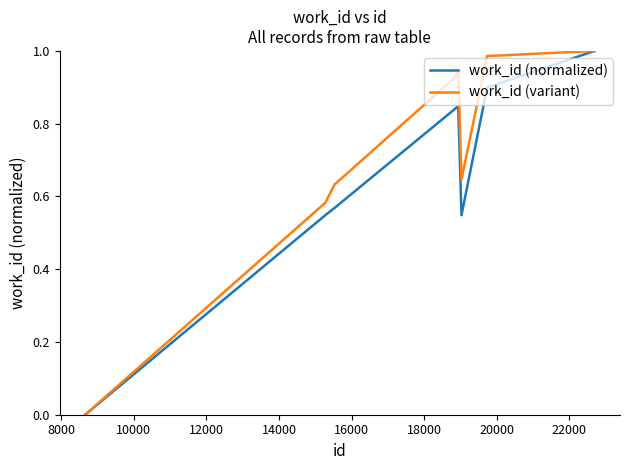

Which series has the largest total across all categories?

work_id (variant)